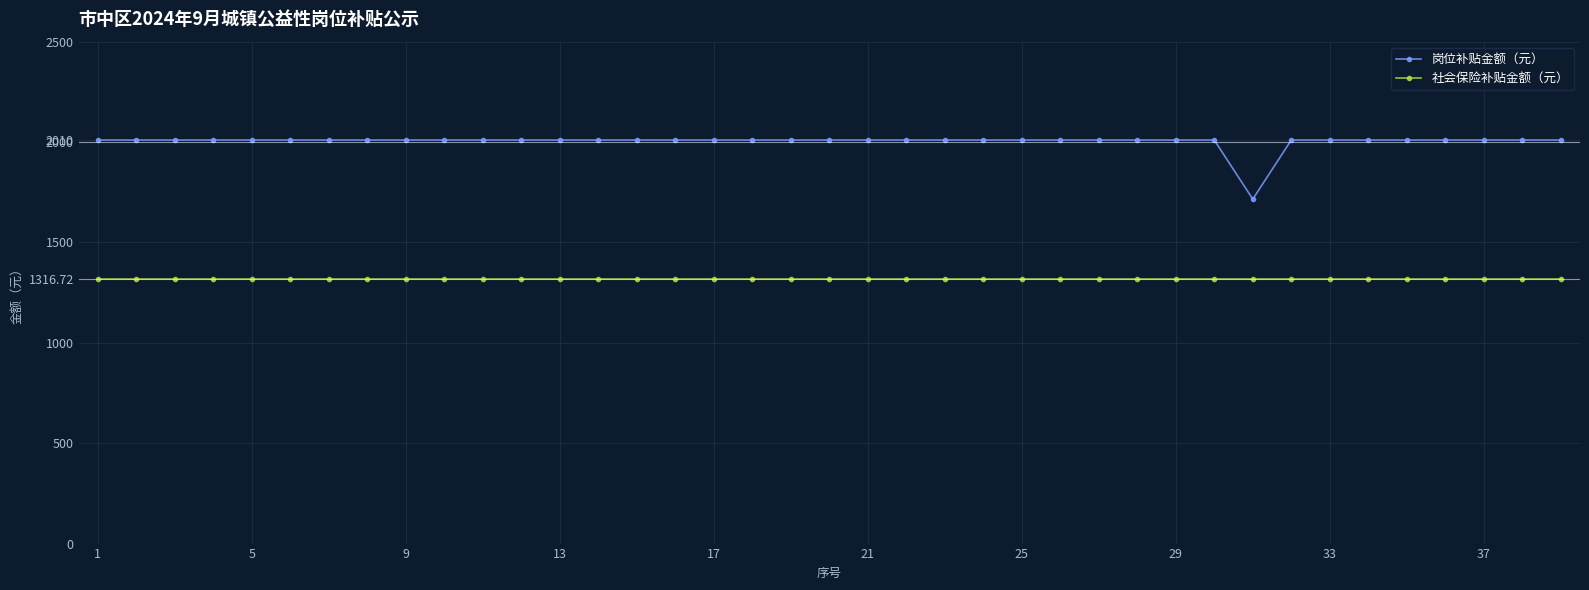

True or false: 社会保险补贴金额（元） and 岗位补贴金额（元） cross at least once.

False